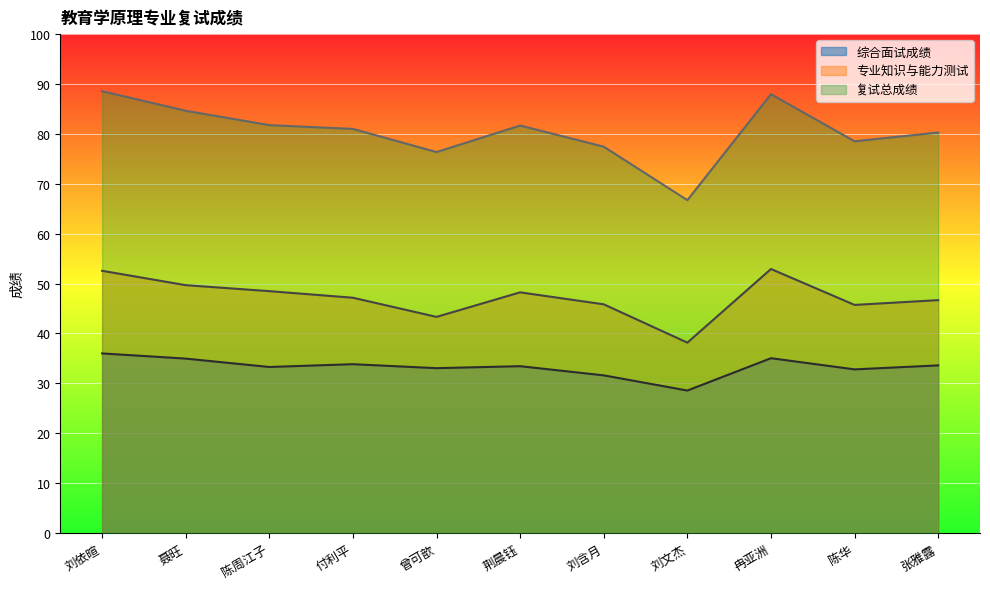

Count the number of categories in the chart.

11